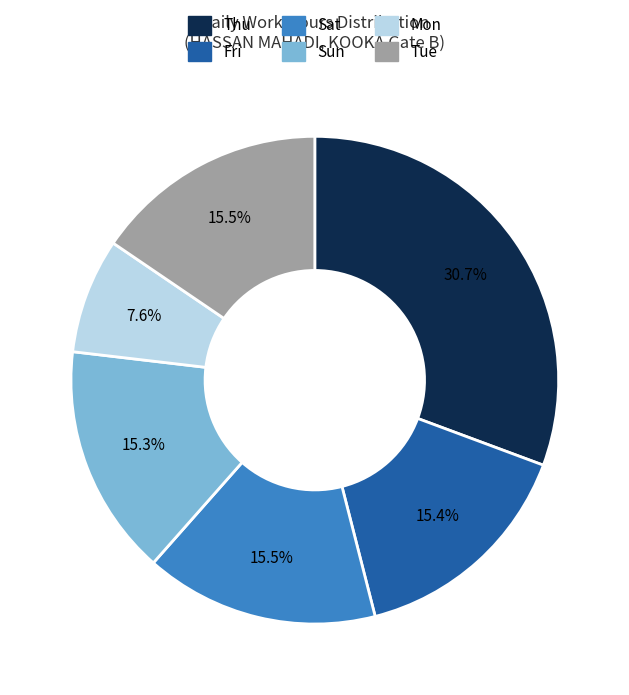

Is there any slice that represents more than half of the pie?

No